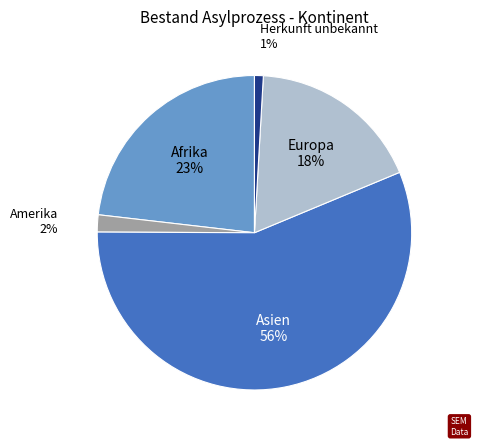

To the nearest percent, what percentage of the pie is Europa?

18%